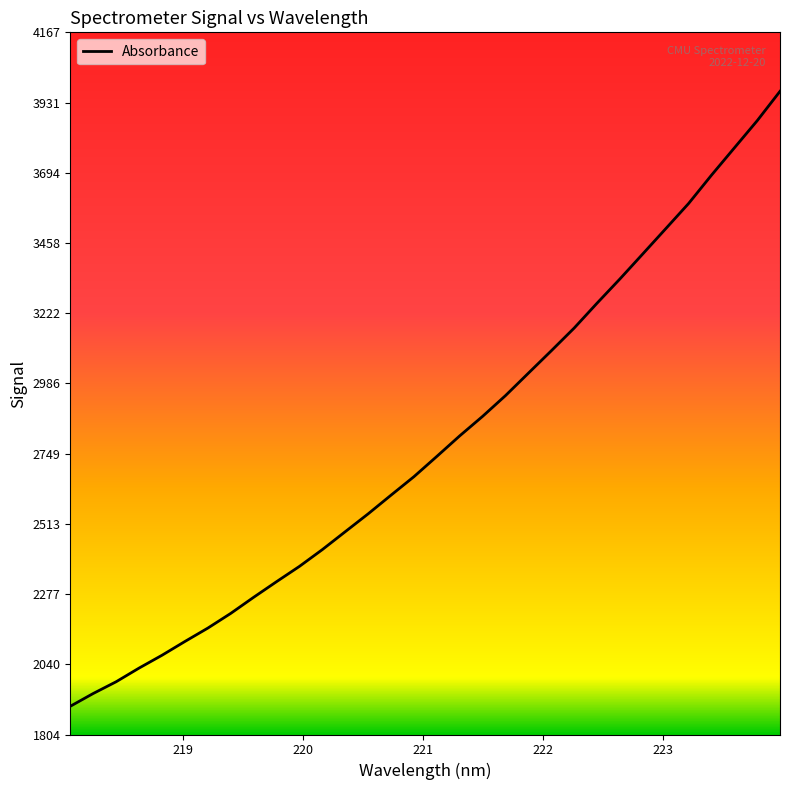

What is the minimum value shown in the chart?

1899.6